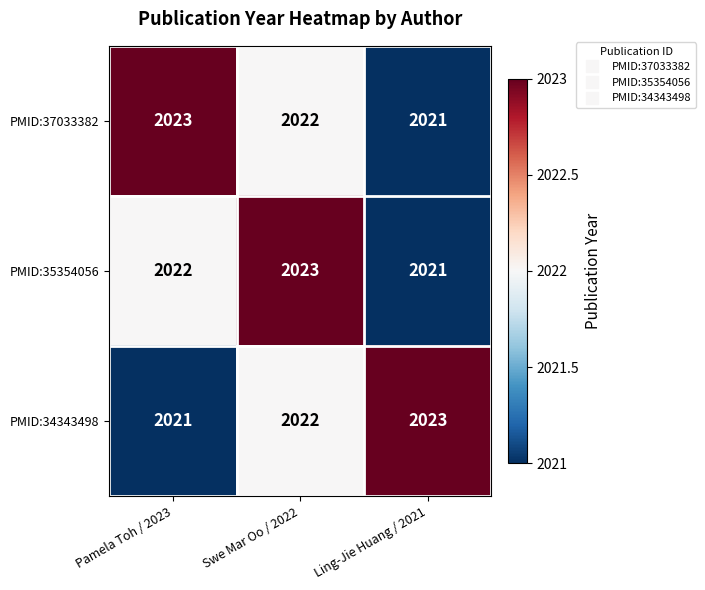

What is the smallest value displayed?

2021